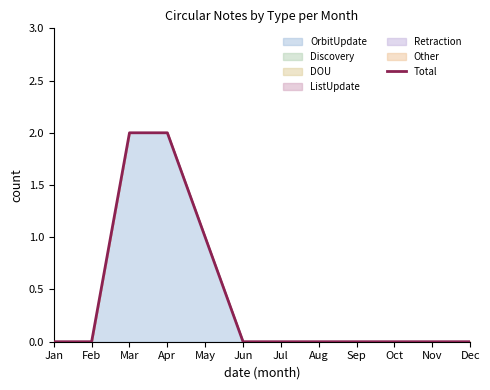

The chart shows a value of 0 at Nov. True or false?

True